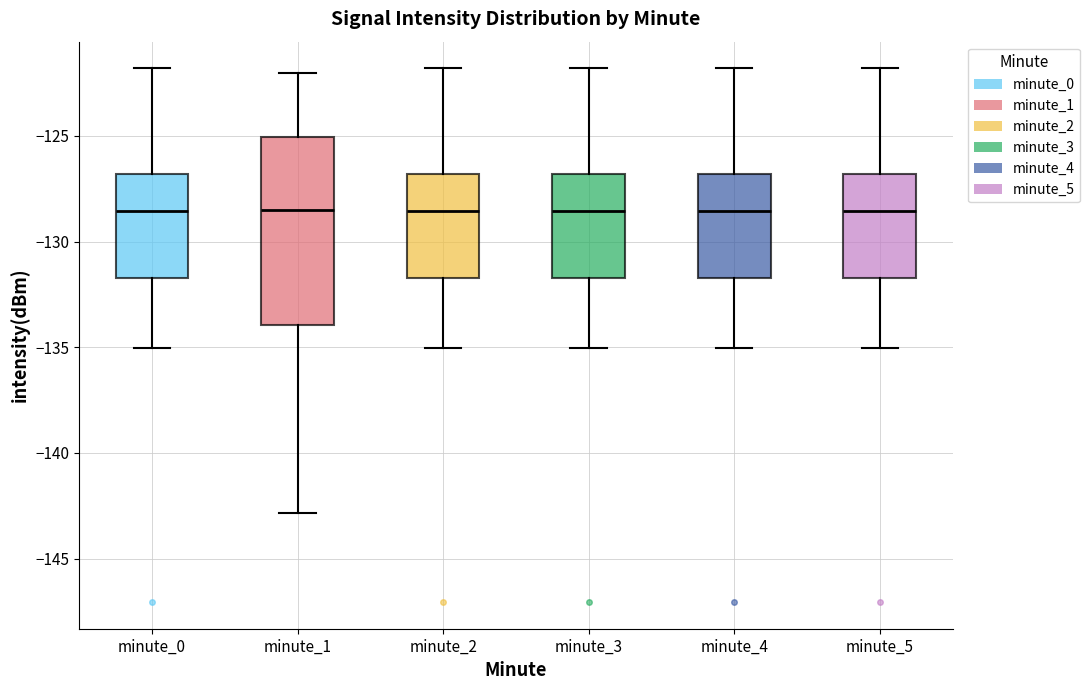

Where does the upper whisker of the box for minute_4 end on the y-axis? The values are not printed on the chart, so give them approximately, as read against the axis.

-122.0